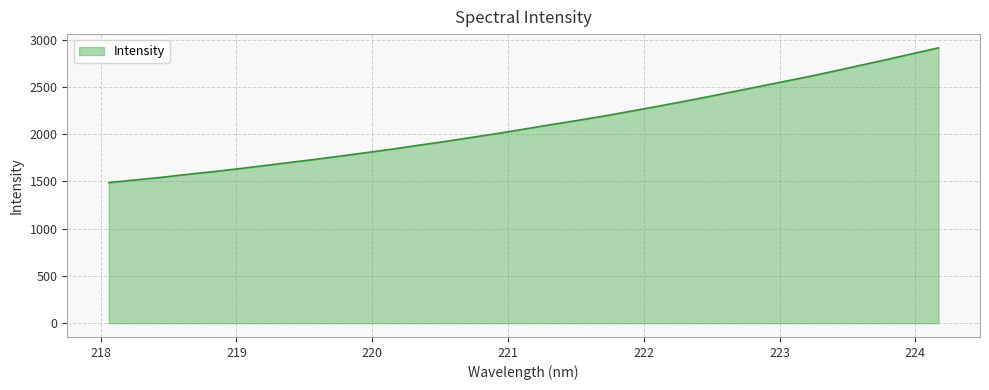

What is the maximum value shown in the chart?

2912.4